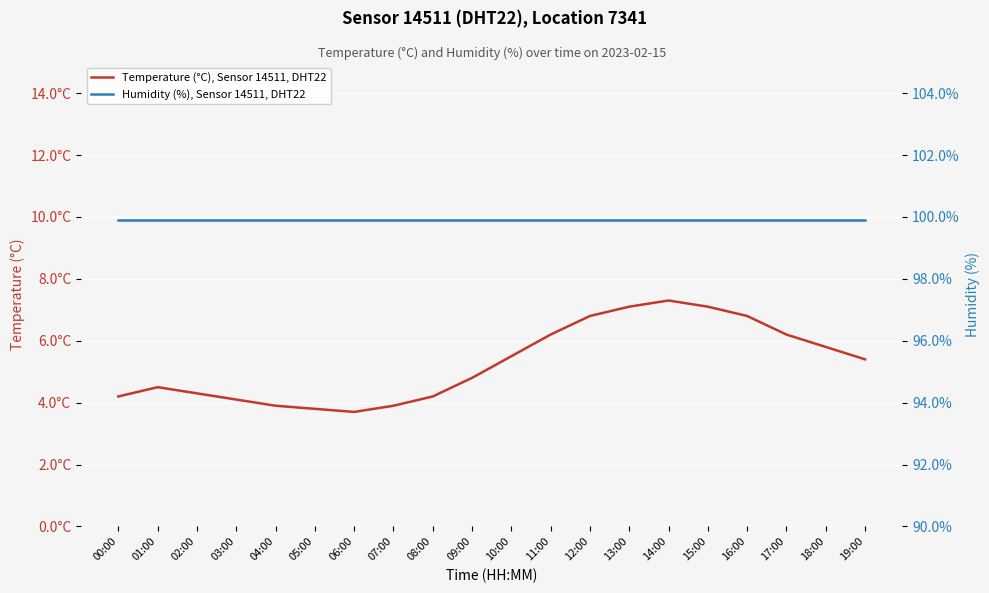

What is the value of the Humidity (%), Sensor 14511, DHT22 point at the 14th from the left?

99.9